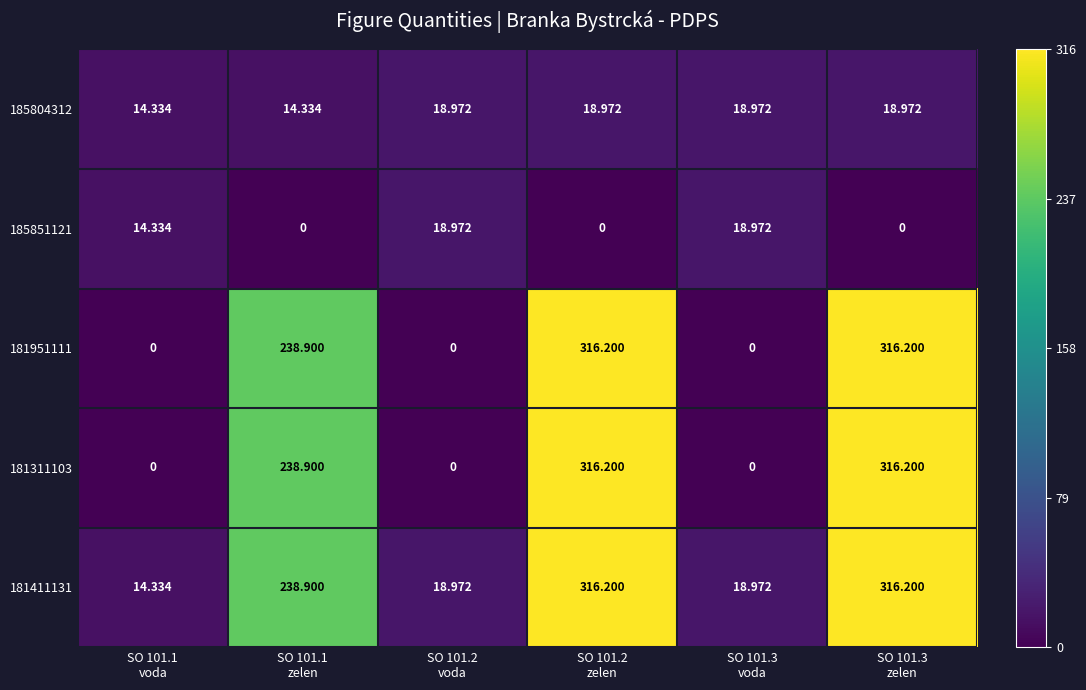

At how many categories does at least one series exceed 277?

2